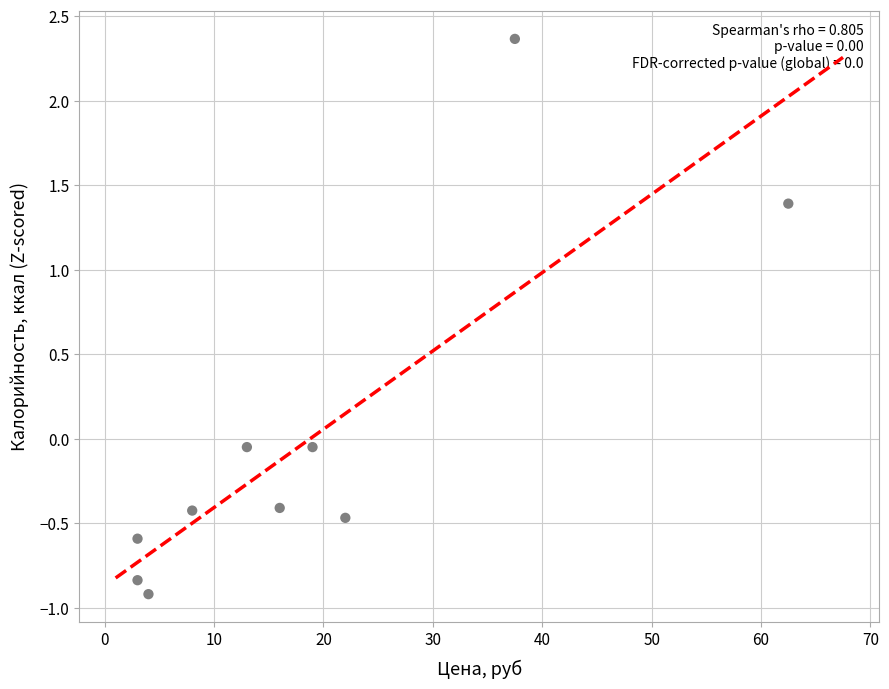

What is the range of X values (max minus min)?

59.5